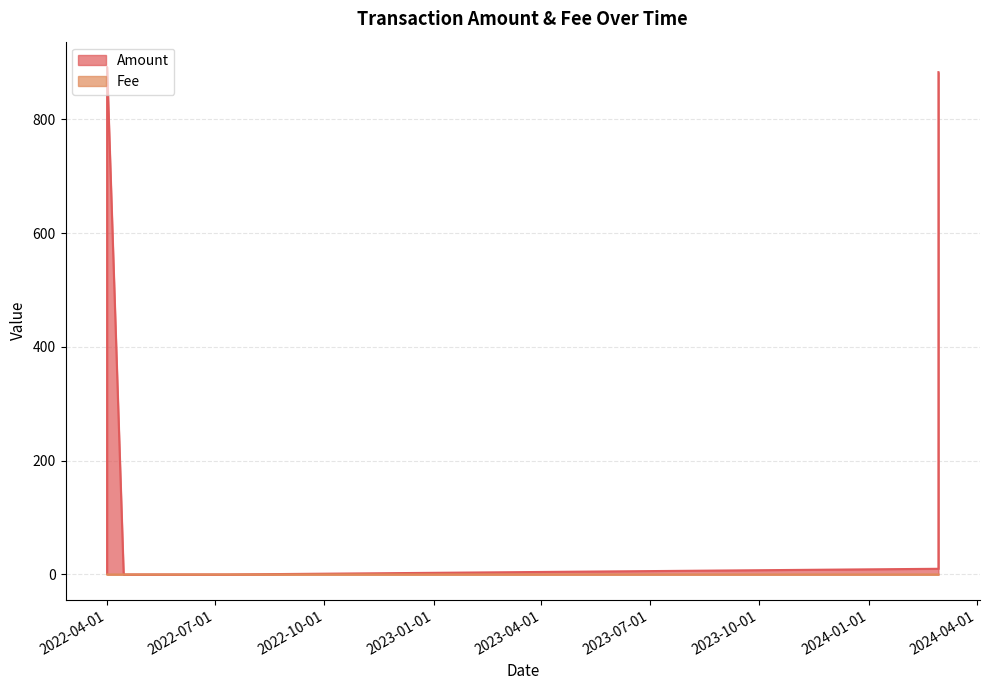

Which category has the lowest value in the Fee series?

2022-04-15 08:48:00